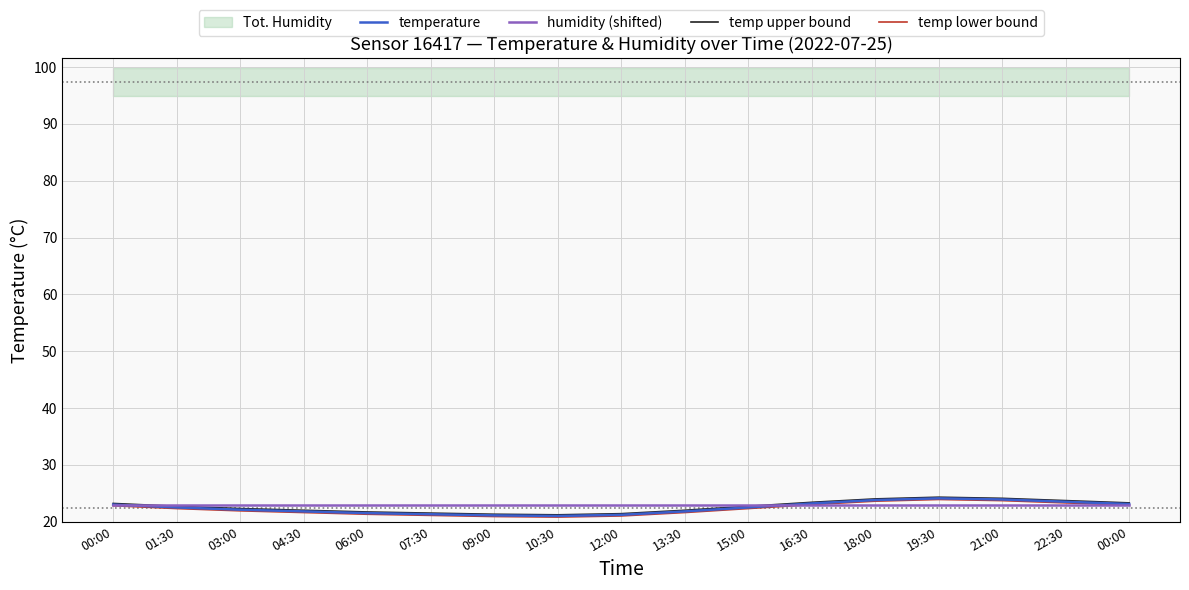

Is it true that humidity (shifted) equals 38.8 at 10:30?

False